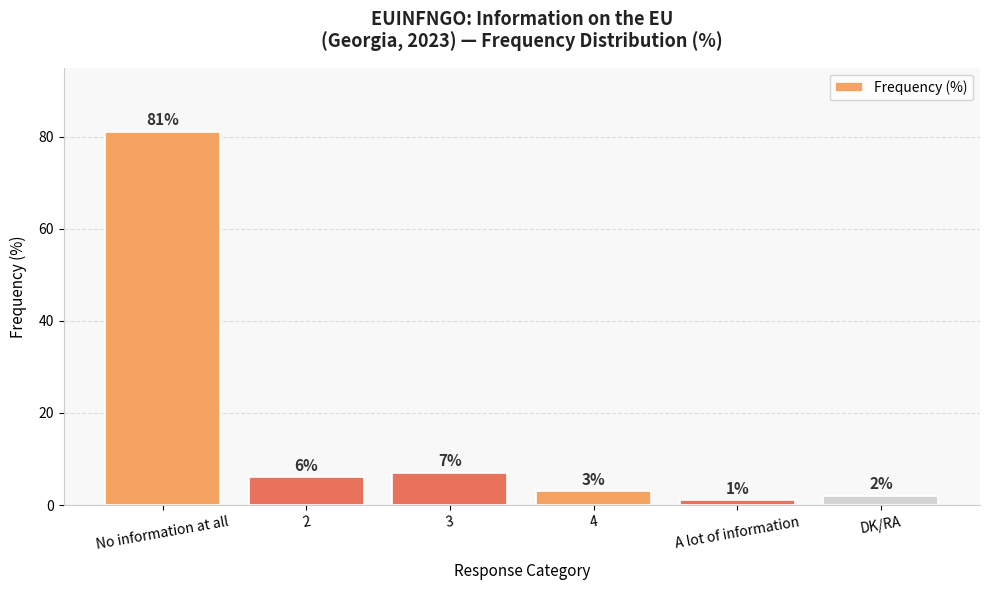

How many data points does each series have?

6